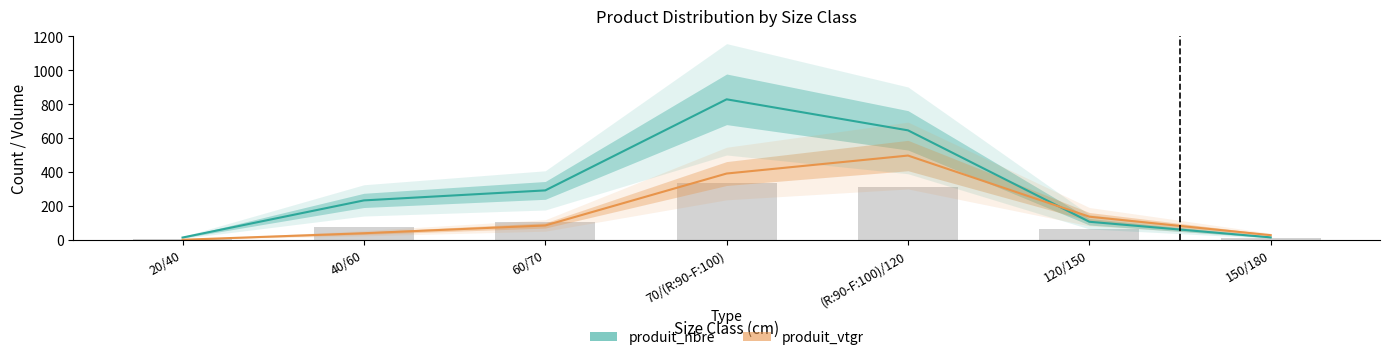

What is the label of the 4th bar from the left?

70/(R:90-F:100)